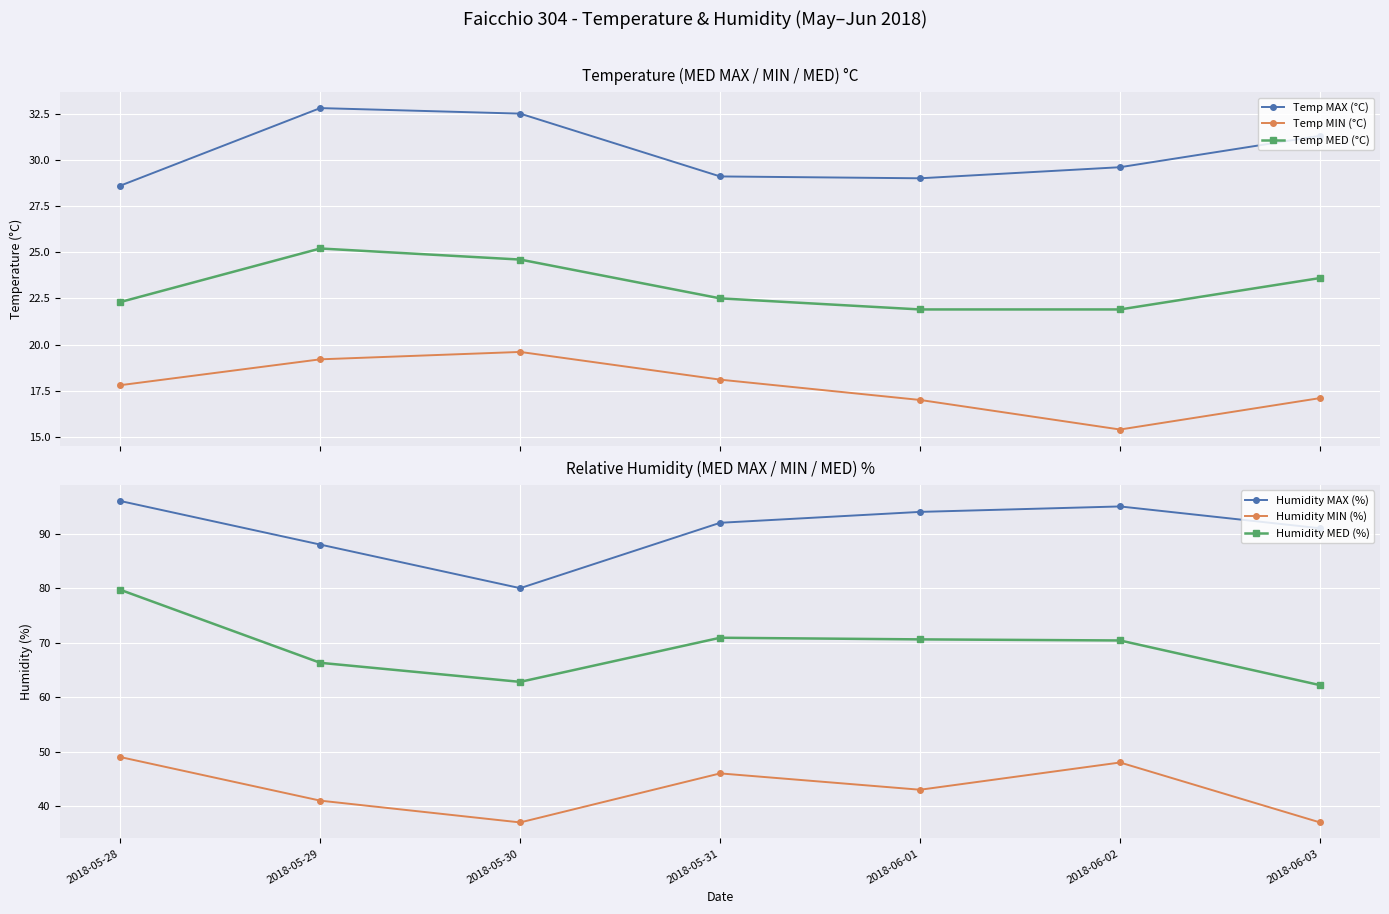

At which category is the sum across all series the highest?

2018-05-28